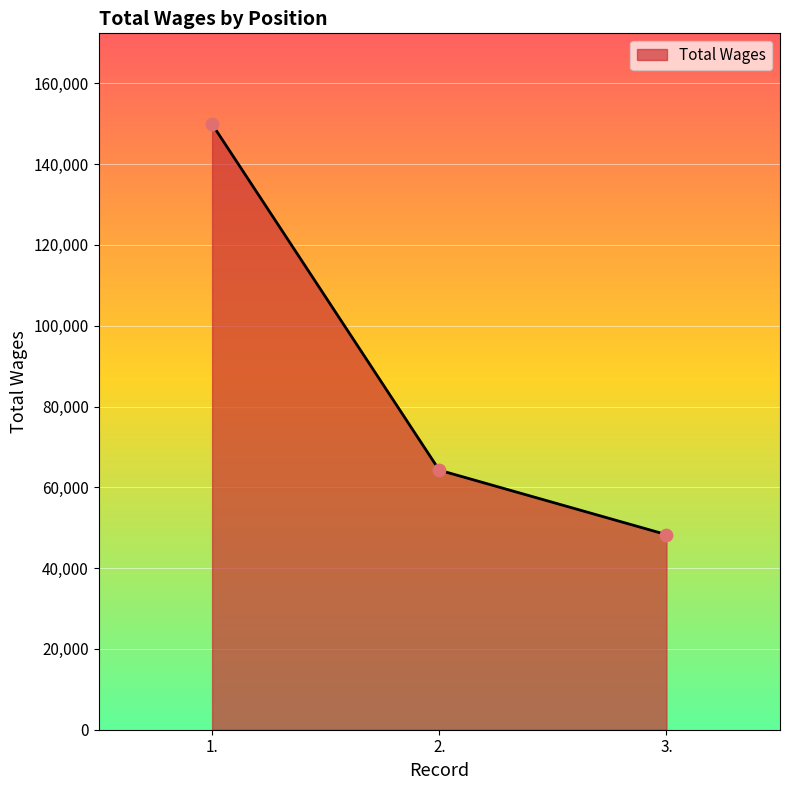

Which has a higher value, 1. or 2.?

1.